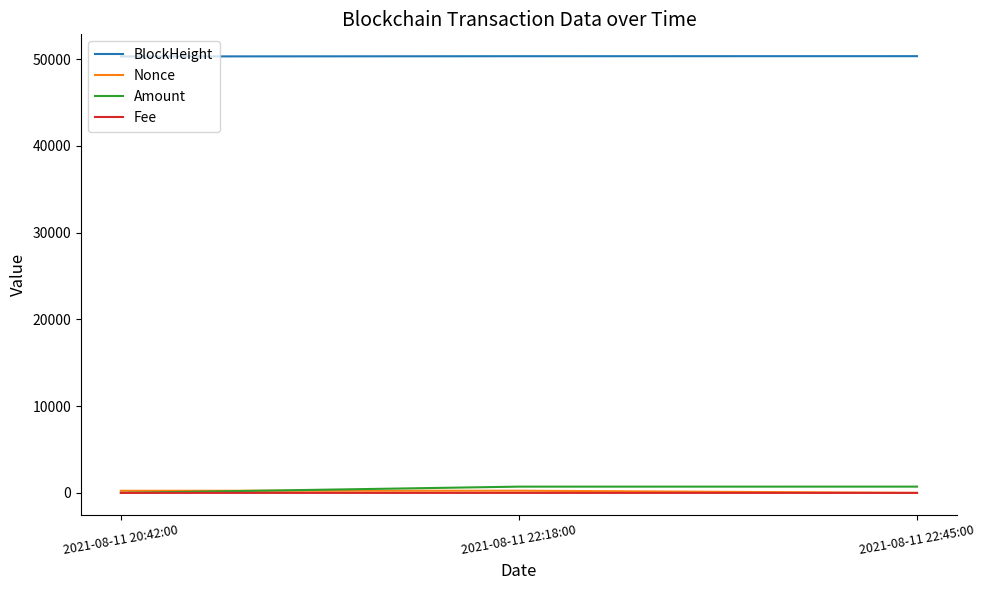

What is the sum of all Amount values?

1446.5